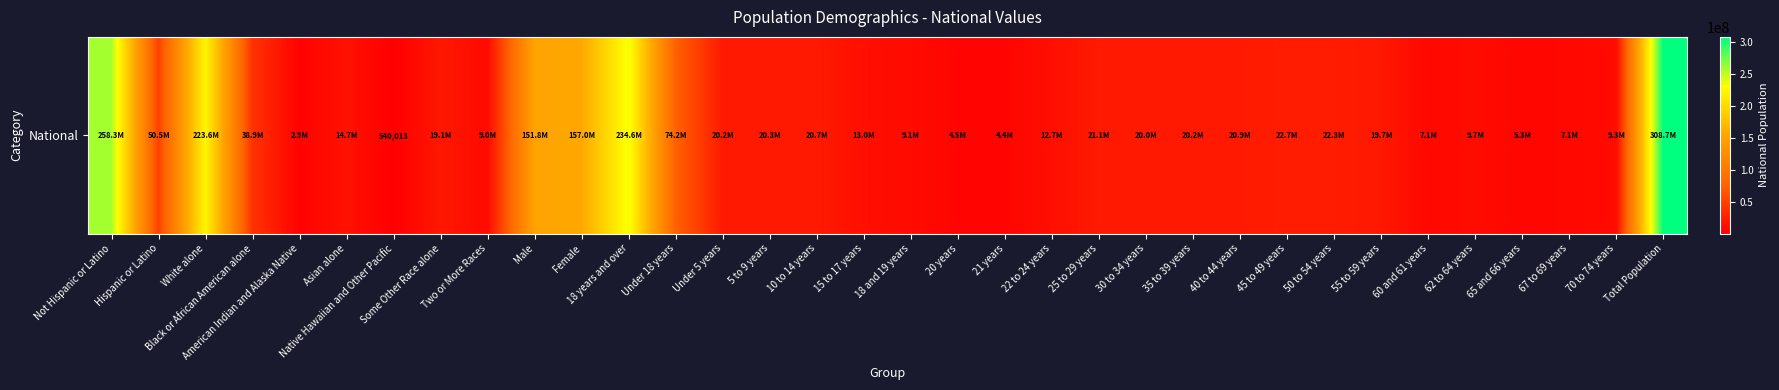

Rank the categories by value from lowest to highest.

Native Hawaiian and Other Pacific, American Indian and Alaska Native, 21 years, 20 years, 65 and 66 years, 60 and 61 years, 67 to 69 years, Two or More Races, 18 and 19 years, 70 to 74 years, 62 to 64 years, 22 to 24 years, 15 to 17 years, Asian alone, Some Other Race alone, 55 to 59 years, 30 to 34 years, 35 to 39 years, Under 5 years, 5 to 9 years, 10 to 14 years, 40 to 44 years, 25 to 29 years, 50 to 54 years, 45 to 49 years, Black or African American alone, Hispanic or Latino, Under 18 years, Male, Female, White alone, 18 years and over, Not Hispanic or Latino, Total Population